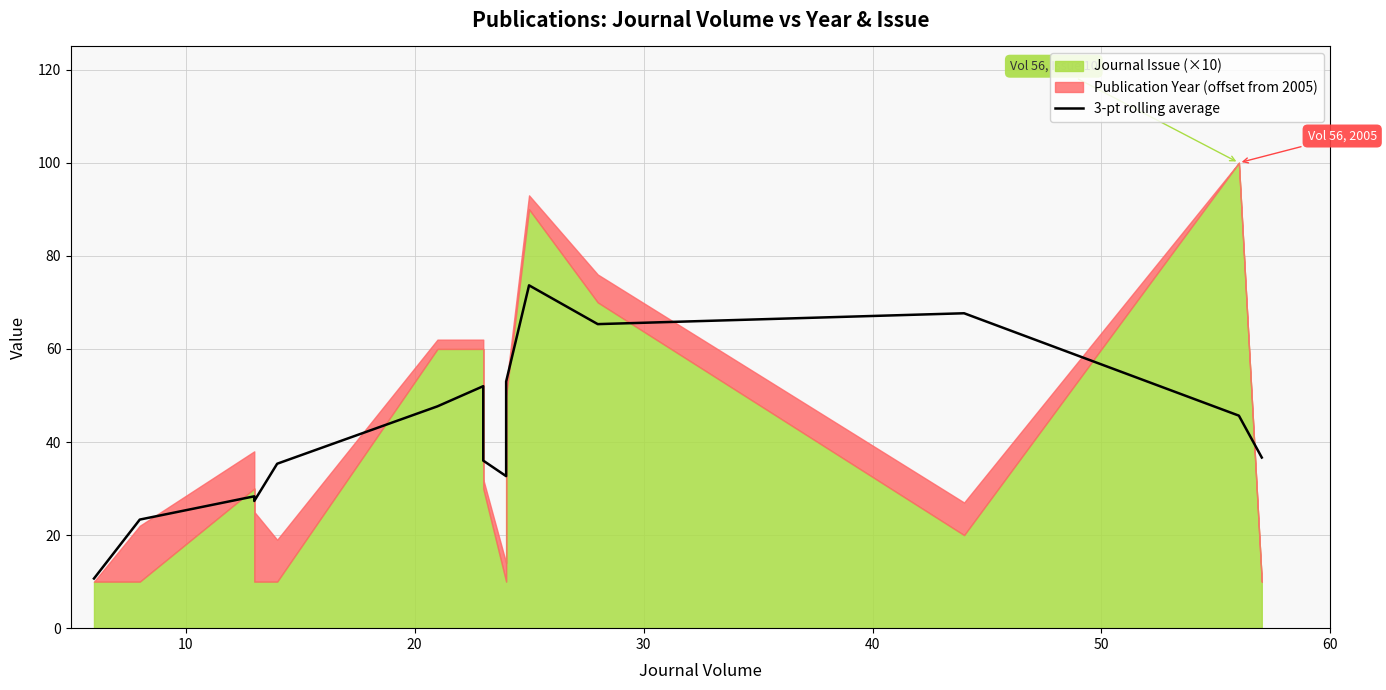

Is it true that the value at 50 is 67.6?

False